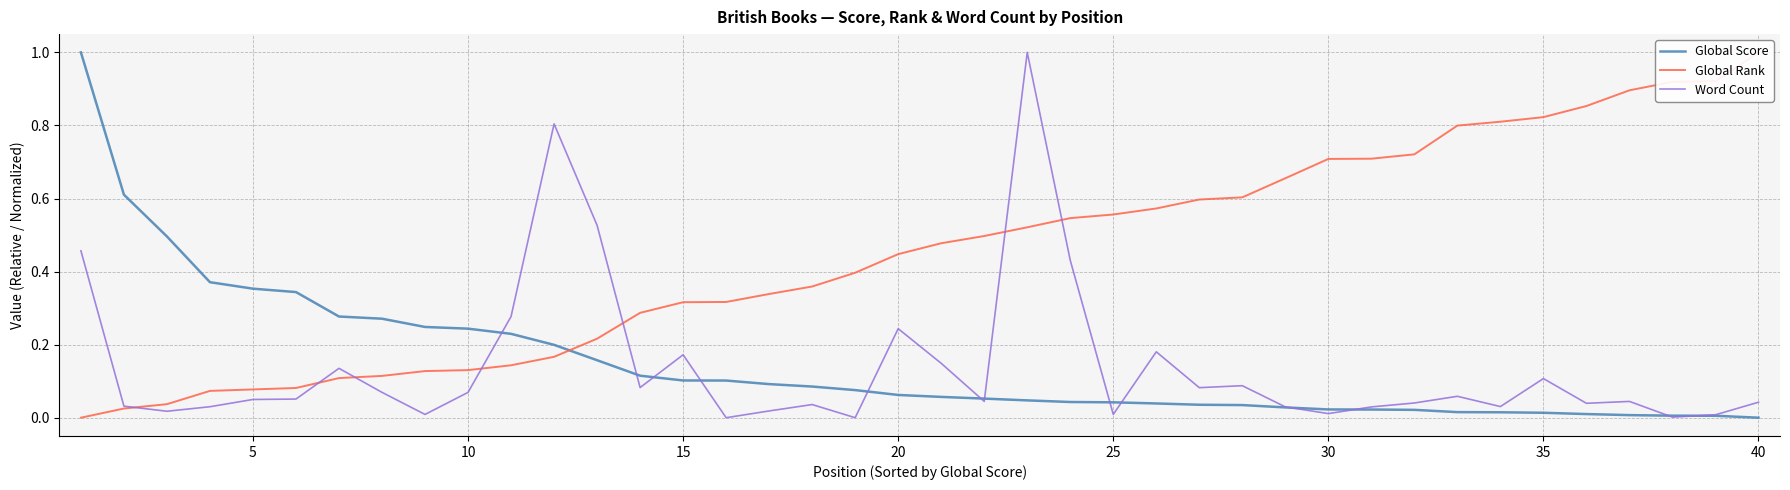

What is the sum of all Global Rank values?

18.0